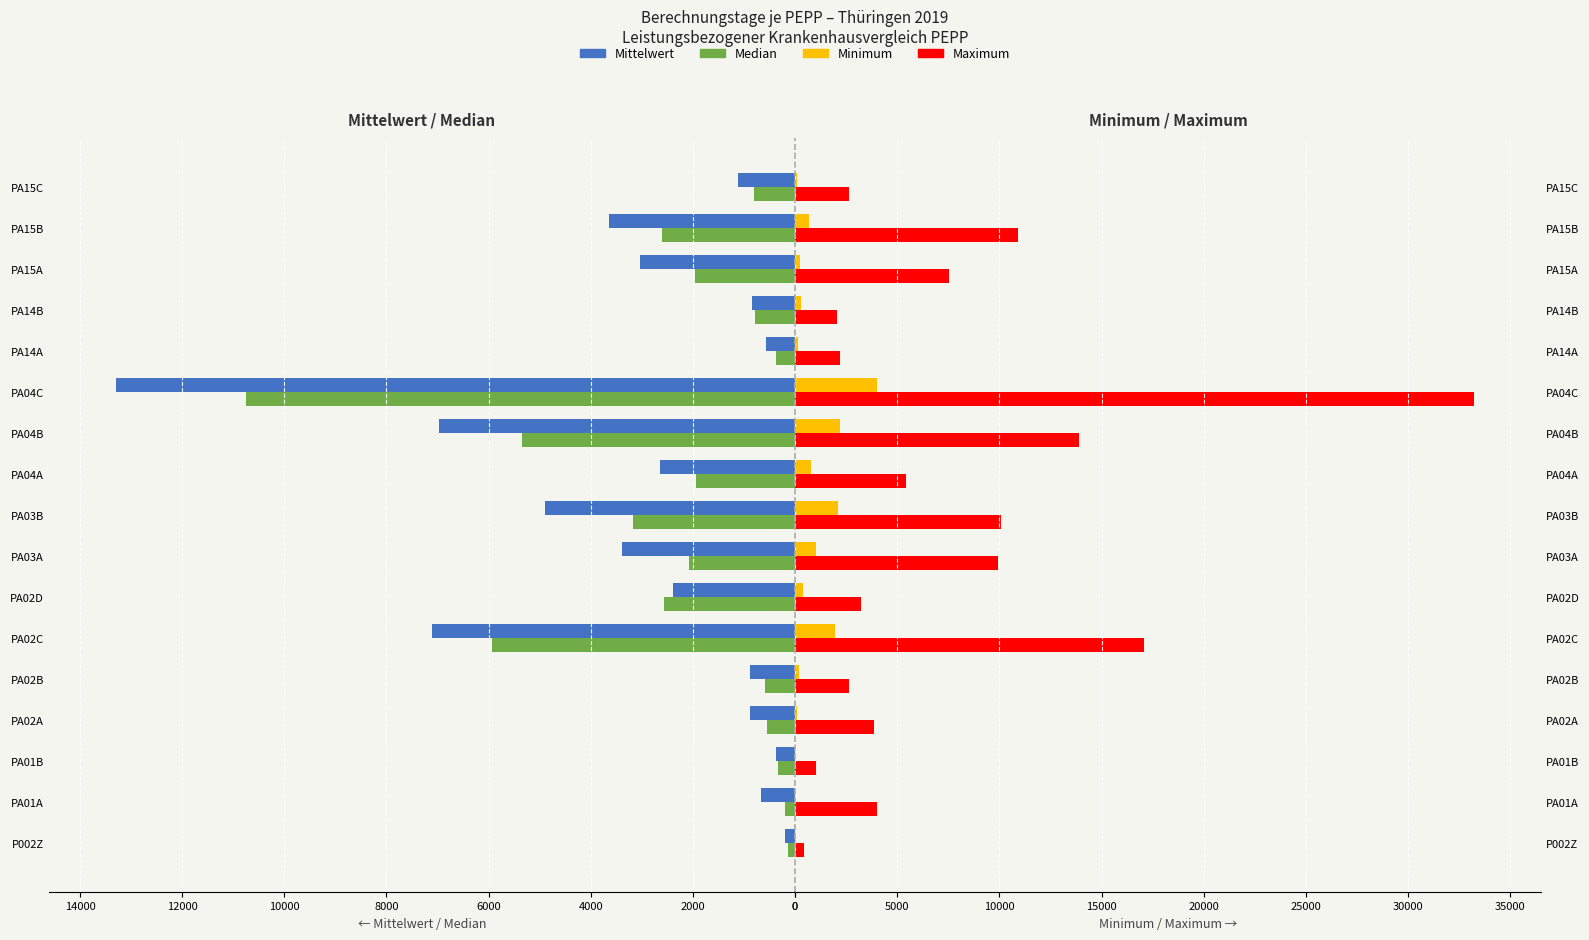

Is the value of Mittelwert at PA02A greater than the value of Minimum at PA02C?

No